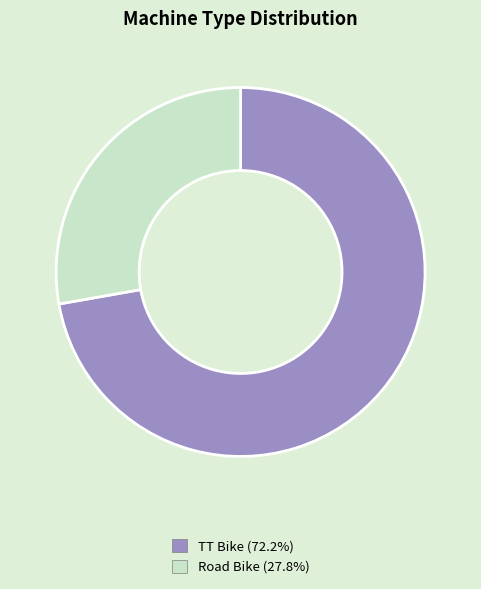

Approximately how many times larger is the value at Road Bike compared to TT Bike?

0.4